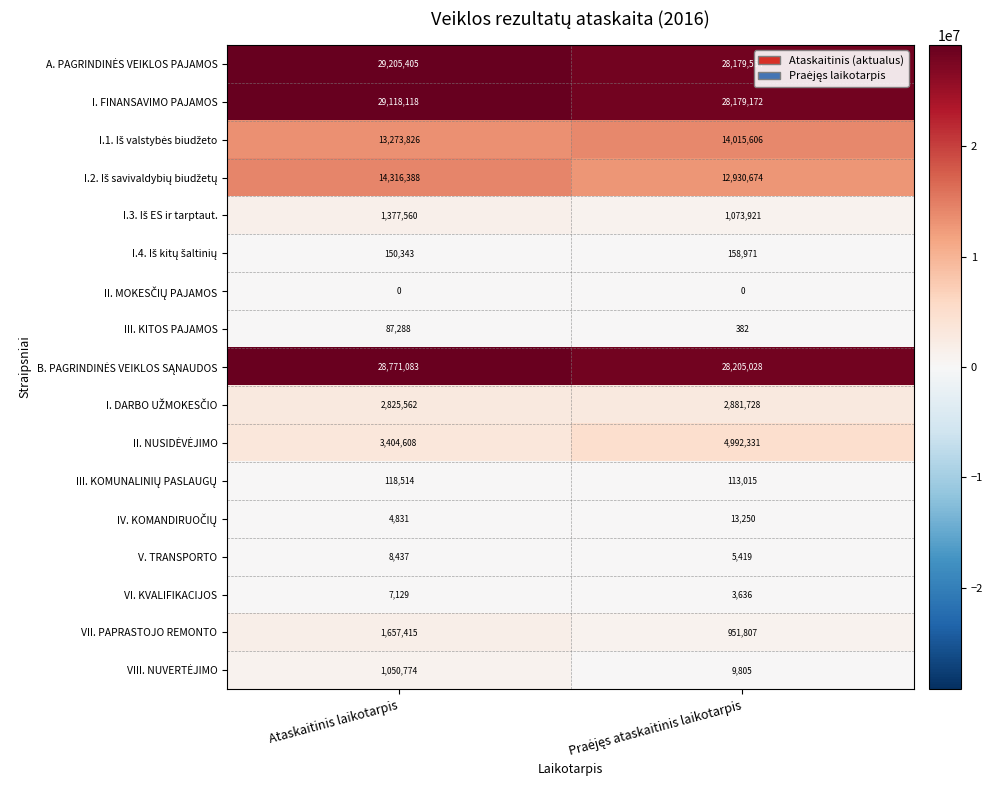

What is the greatest value displayed?

29205405